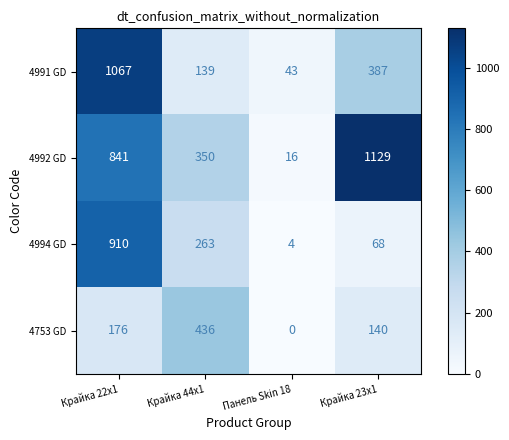

Which series has the widest spread of values?

4992 GD